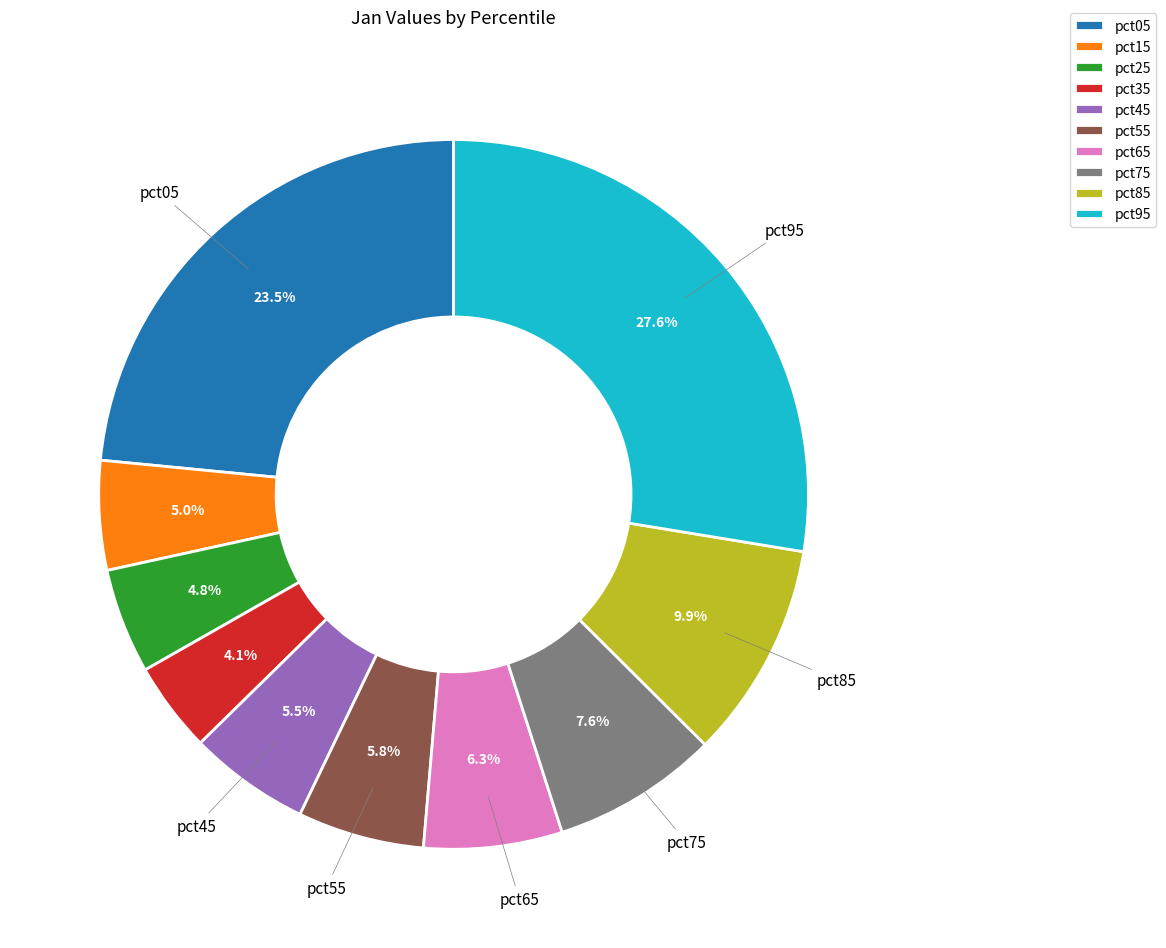

Which category has the biggest portion of the pie?

pct95